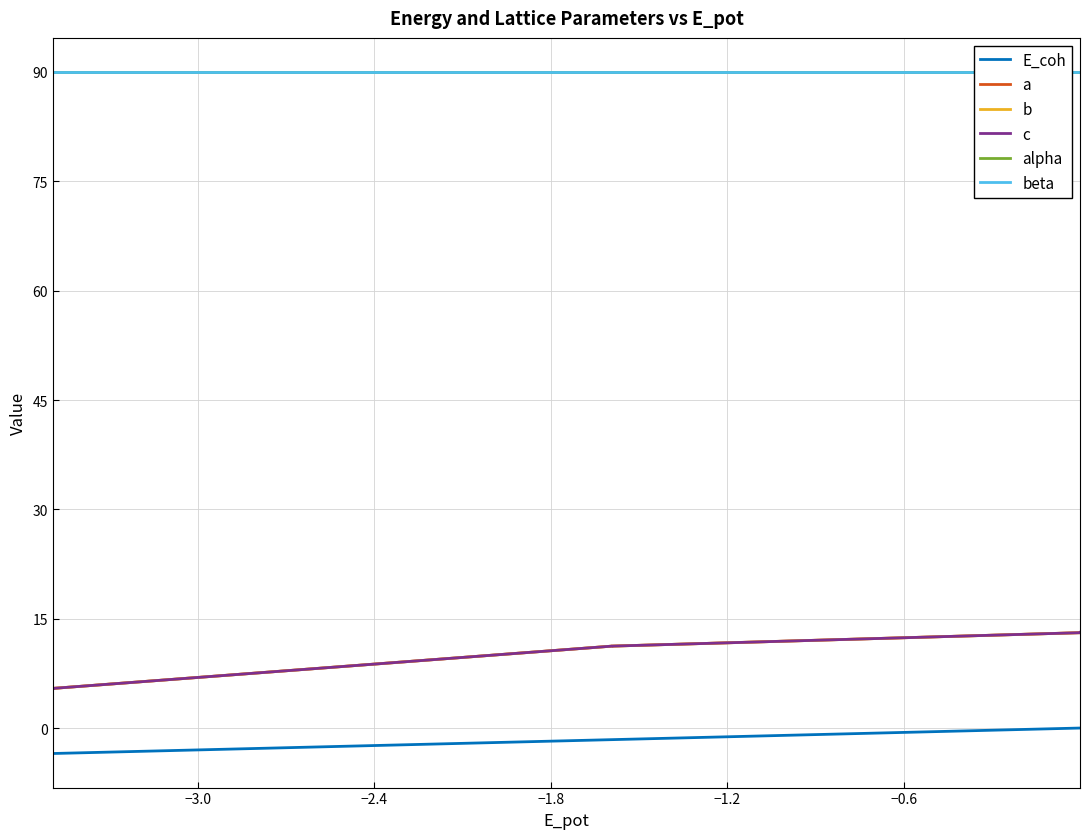

How many interior local valleys does the c series have?

1